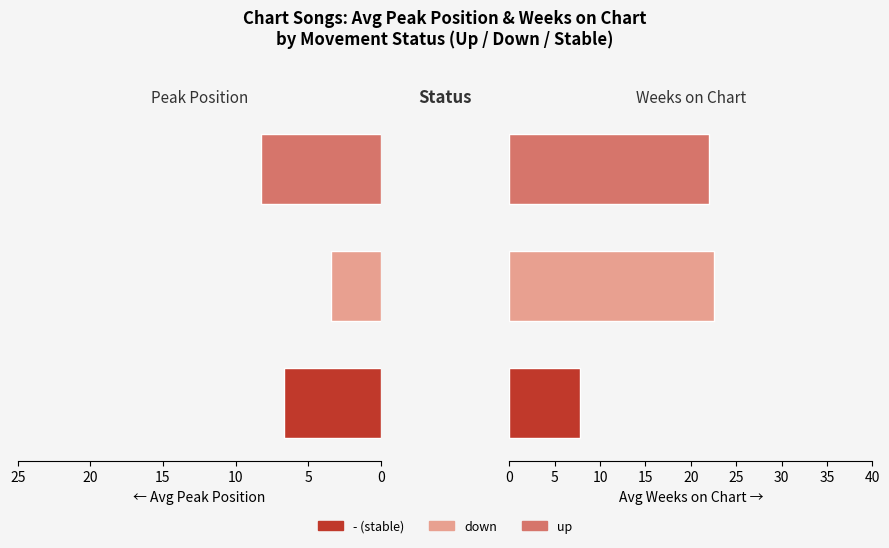

What is the average value of the Avg Weeks on Chart series?

17.5